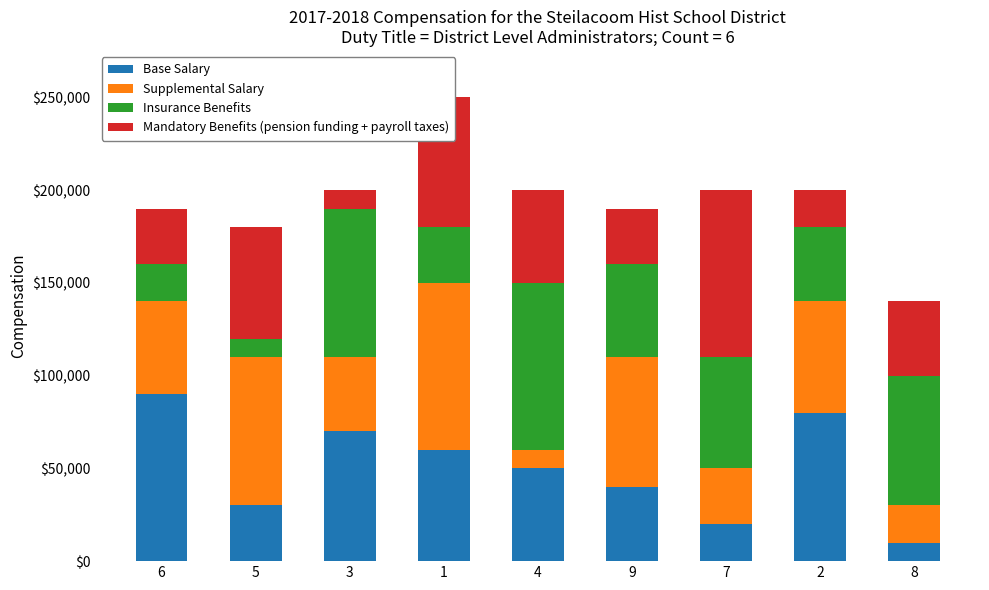

What is the total value across all series at 9?

190000